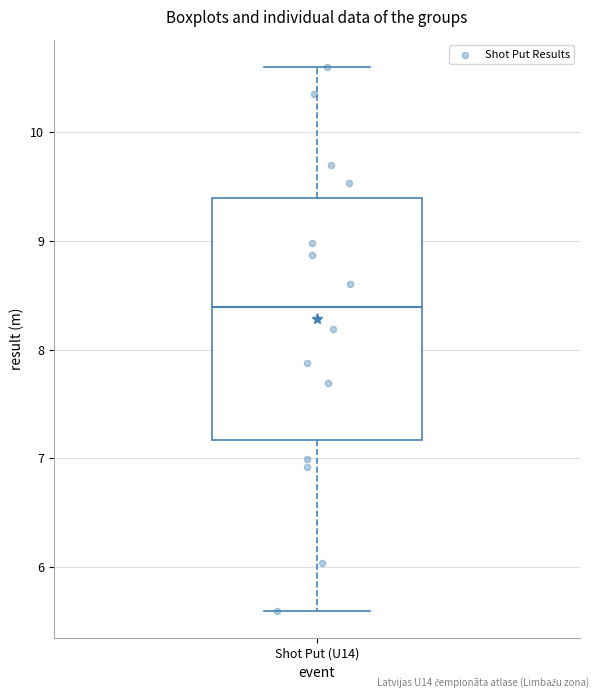

Where does the median line of the box for Shot Put (U14) sit on the y-axis? The values are not printed on the chart, so give them approximately, as read against the axis.

8.4